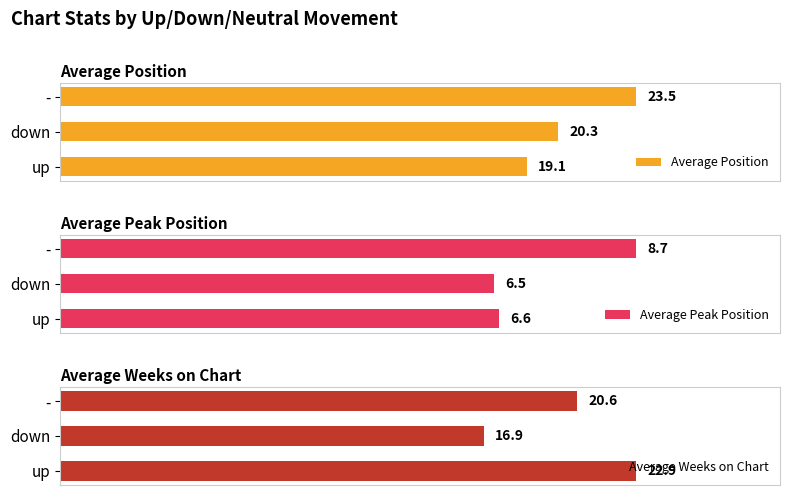

Rank the categories by Average Weeks on Chart value from highest to lowest.

up, -, down